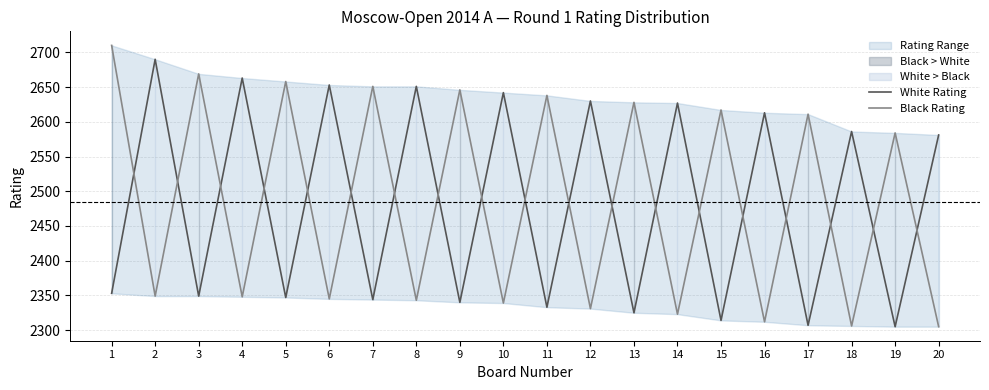

How many times do Black Rating and White Rating cross each other?

19